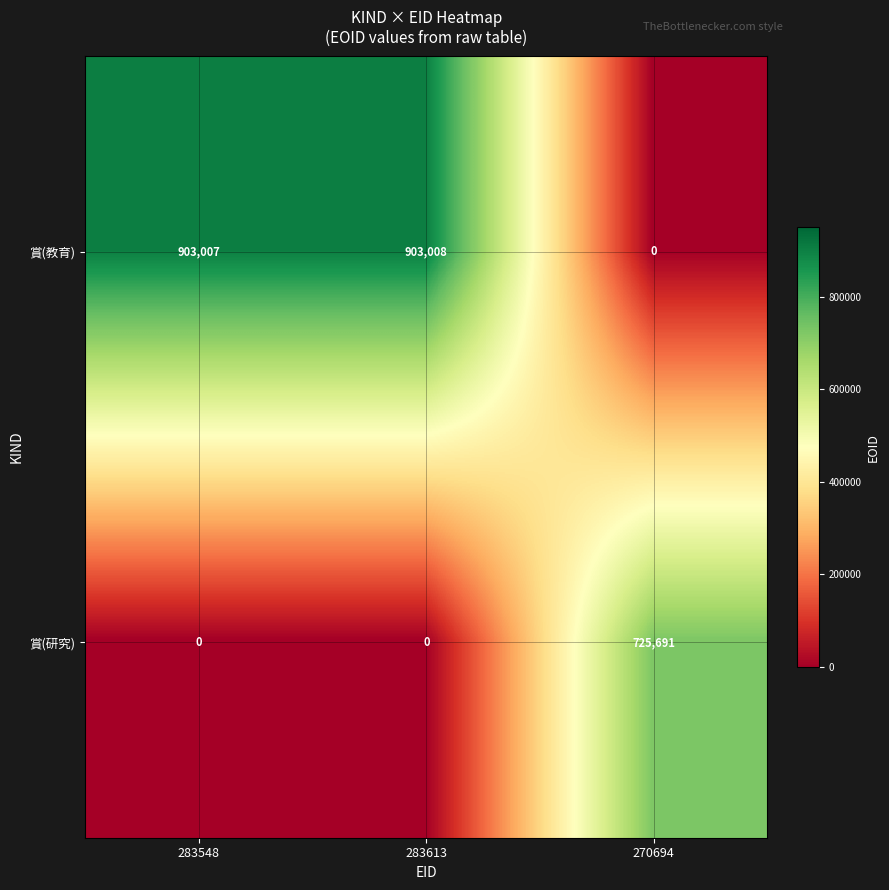

Which series has the widest spread of values?

賞(教育)